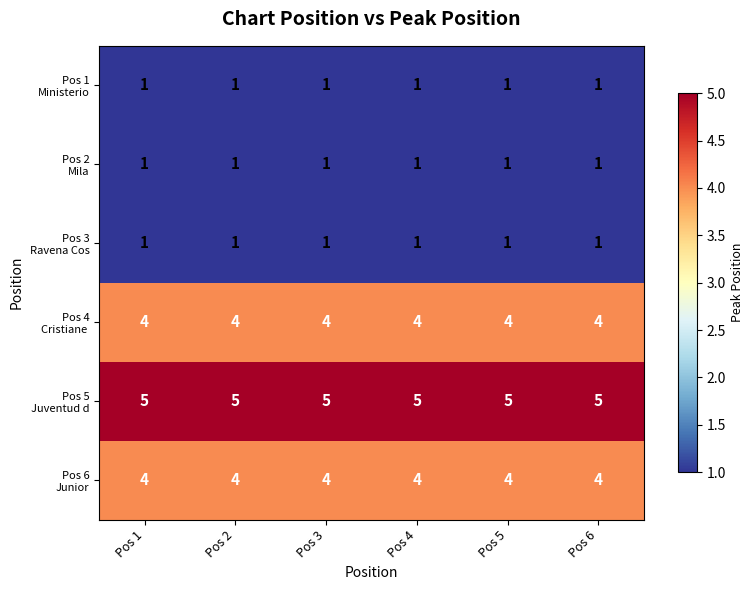

What is the total value across all series at Pos 3?

16